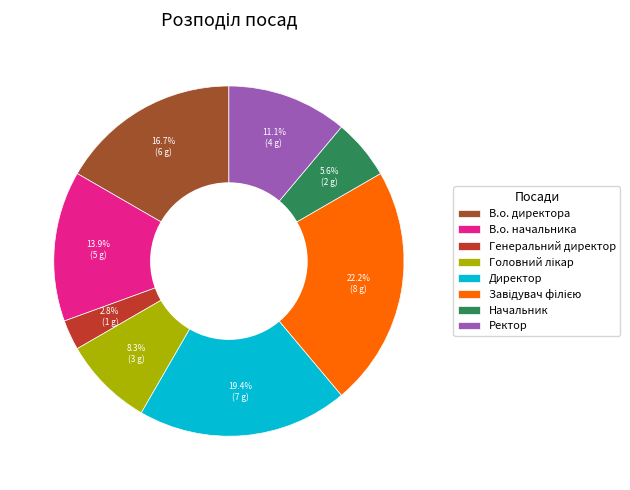

What percentage is the Генеральний директор slice, to the nearest percent?

3%